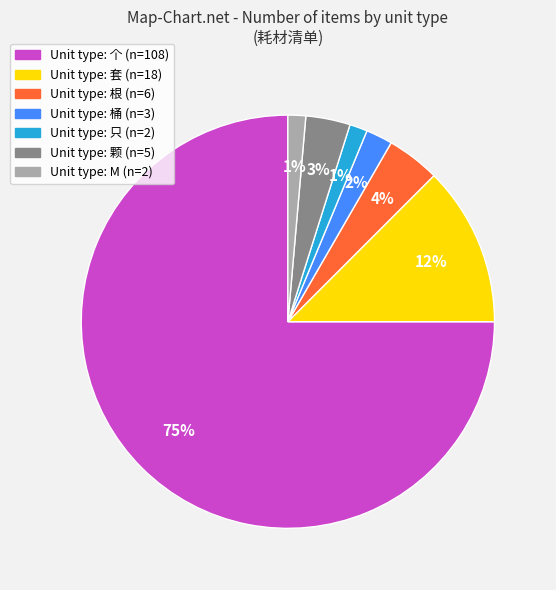

To the nearest percent, what is the average slice percentage?

14%